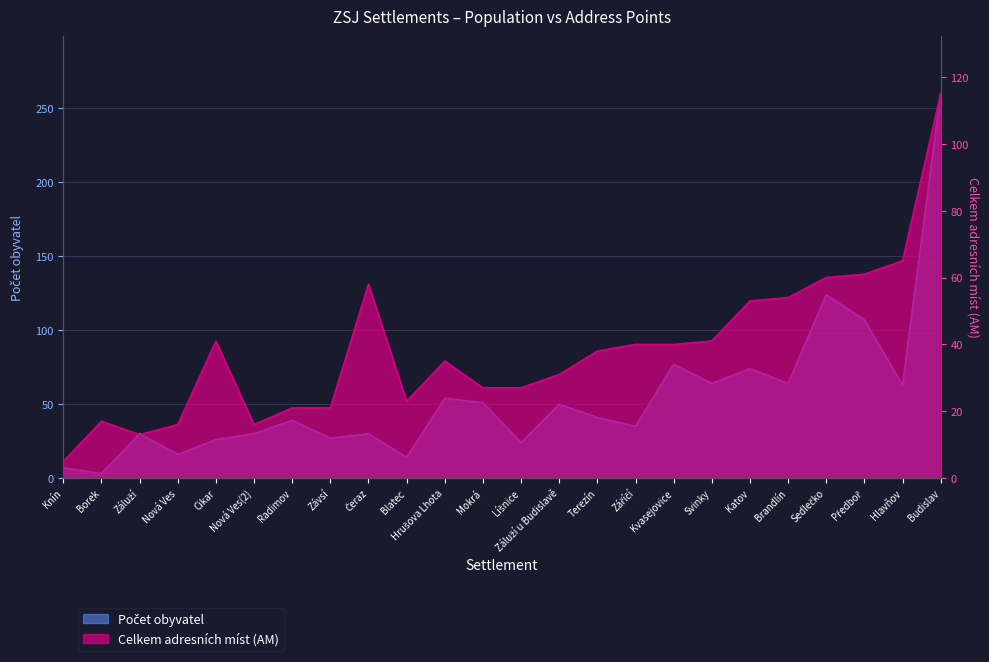

Which series has the largest total across all categories?

Počet obyvatel